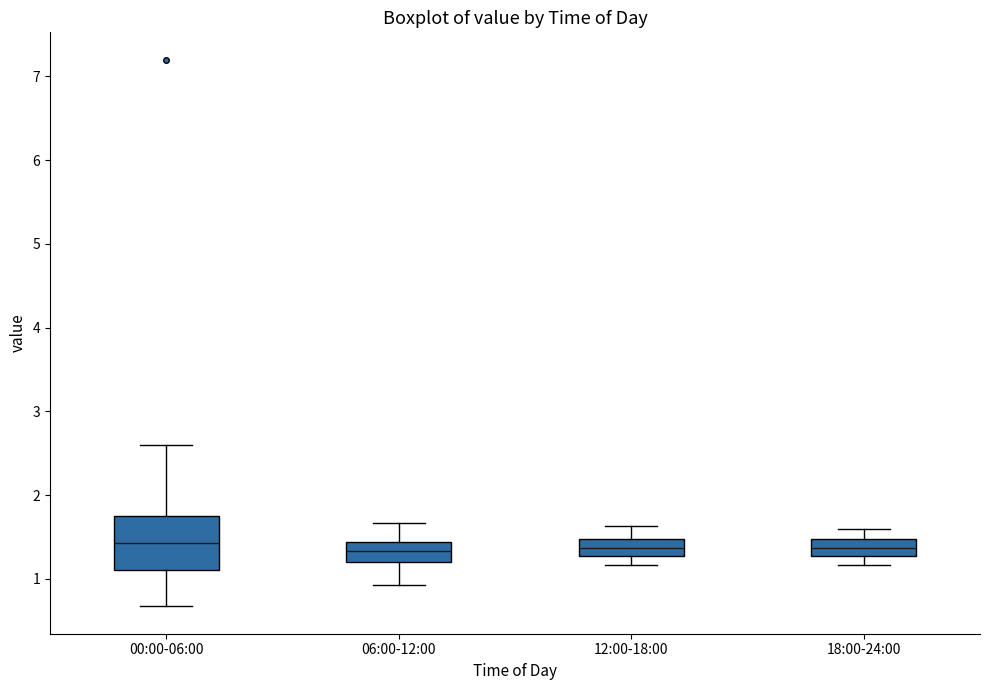

Which box is the tallest, from its lower edge to its upper edge?

00:00-06:00